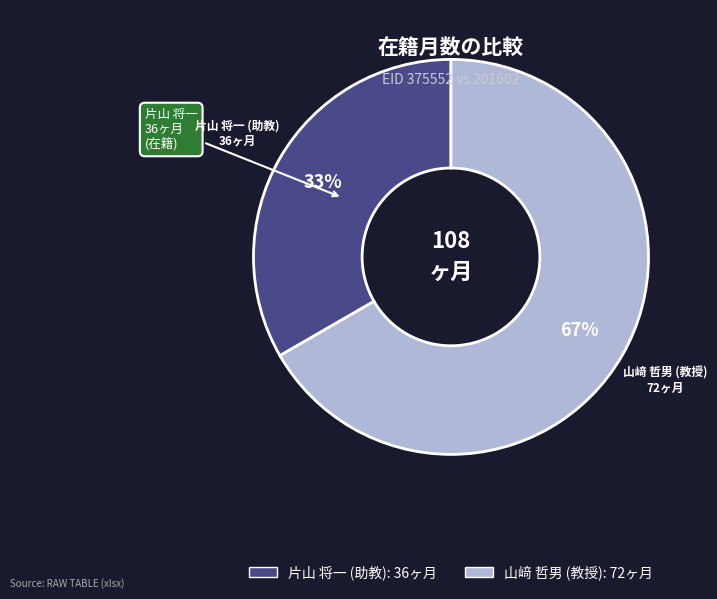

What percentage is the 片山 将一 (助教) slice, to the nearest percent?

33%